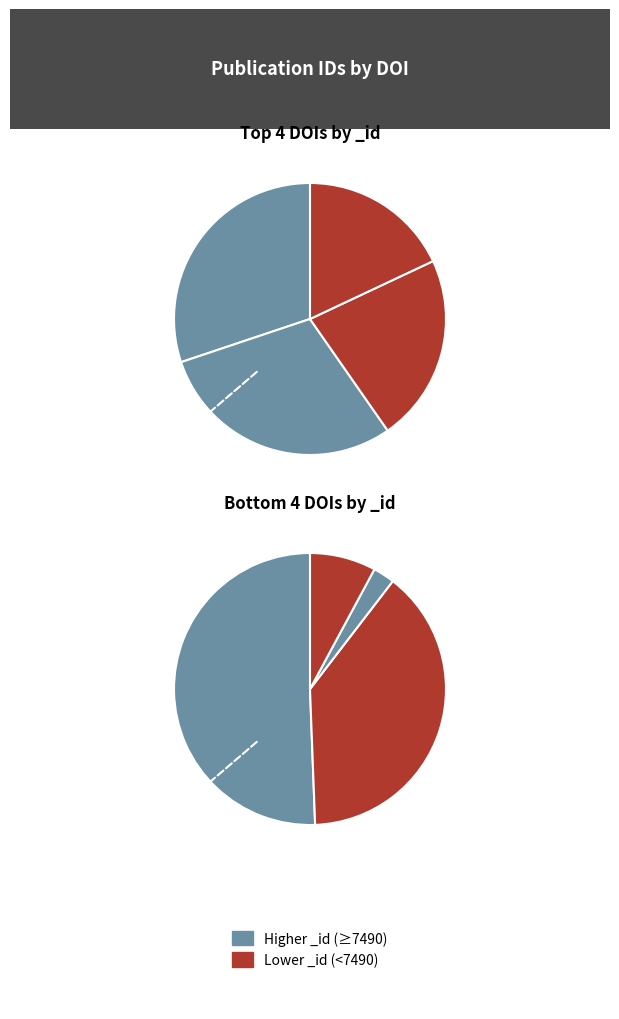

To the nearest percent, what is the average slice percentage?

12%